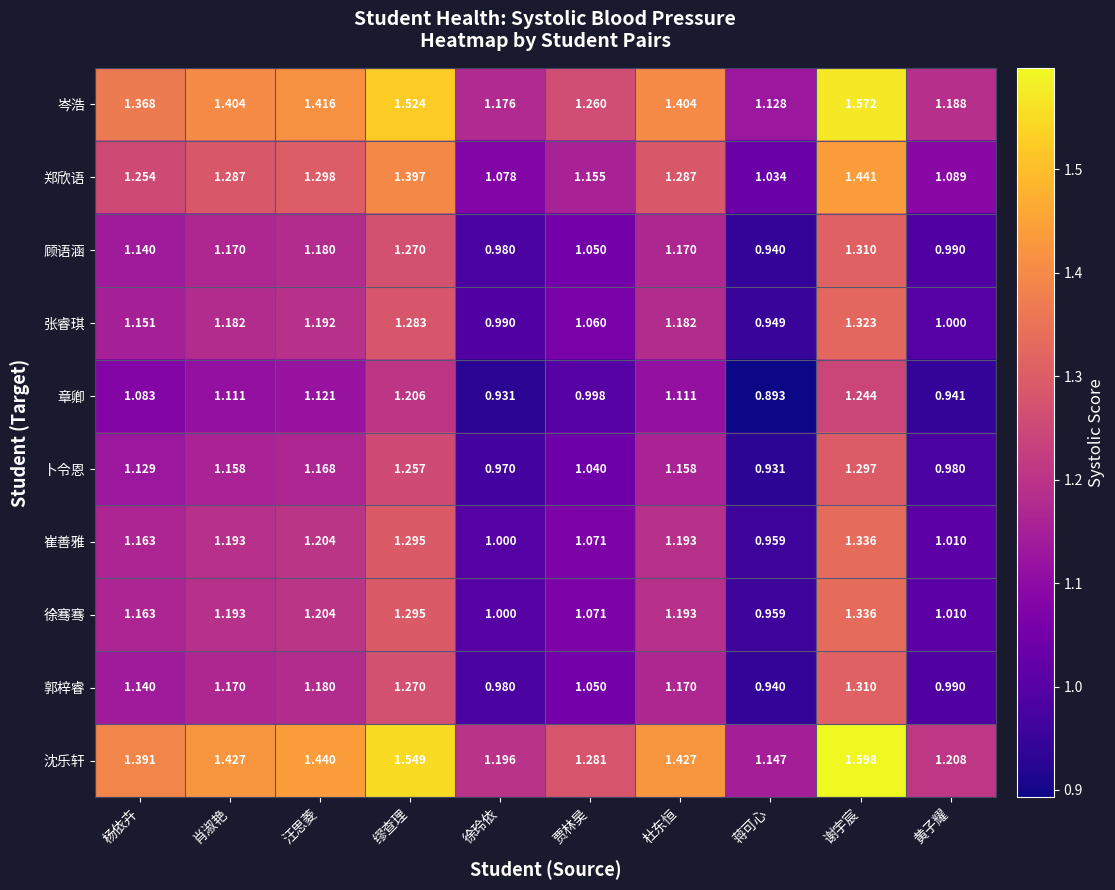

Where is 徐骞骞 nearest to the value 1?

徐玲依